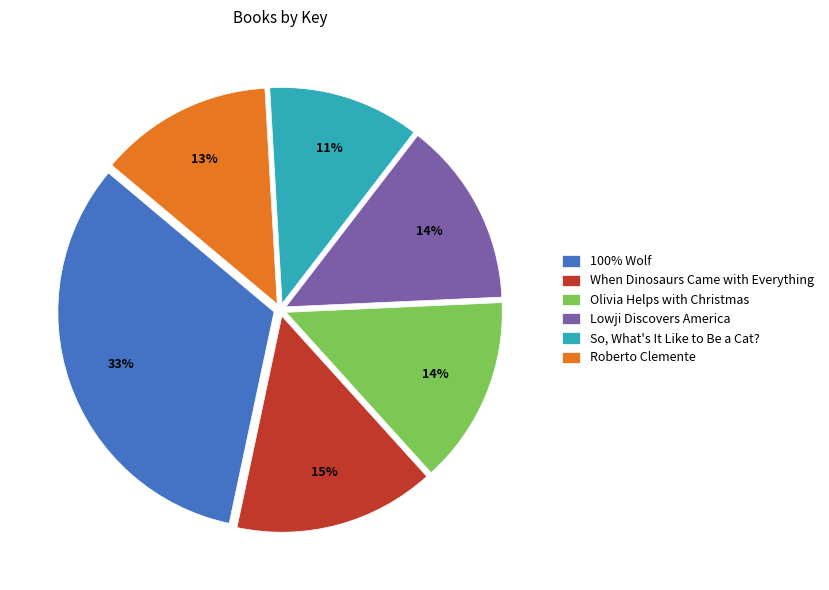

What percentage is the So, What's It Like to Be a Cat? slice, to the nearest percent?

11%